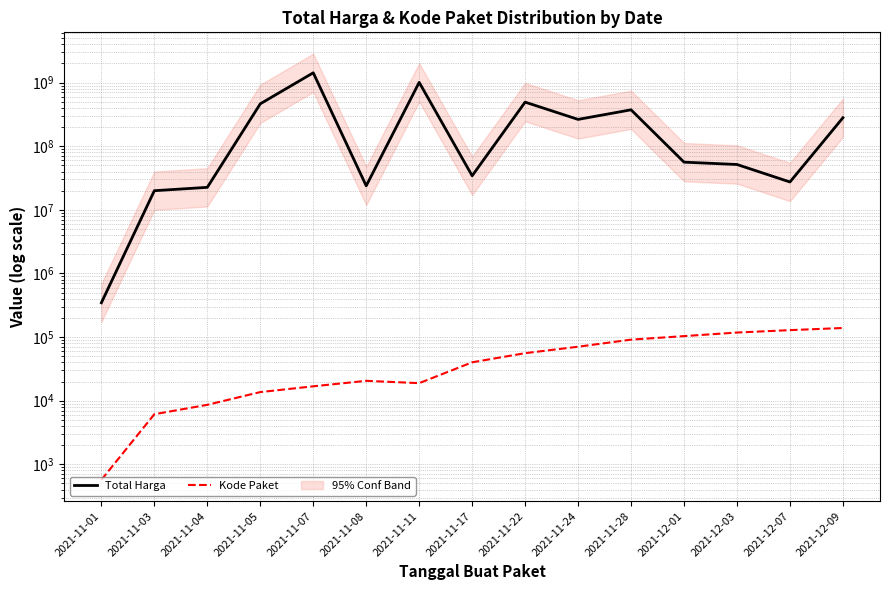

How many lines are shown in the chart?

2